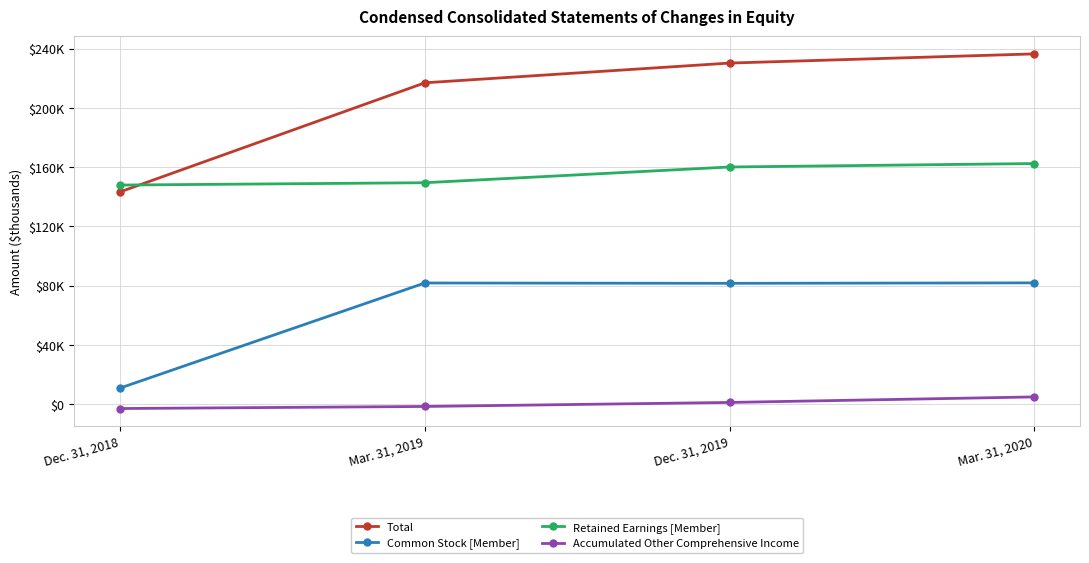

Is this an area chart (filled region under the line)?

No